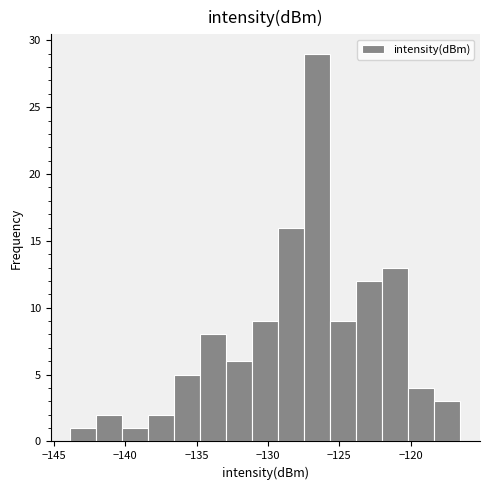

Read against the x-axis, roughly where is the centre of the tallest bar?

-126.5